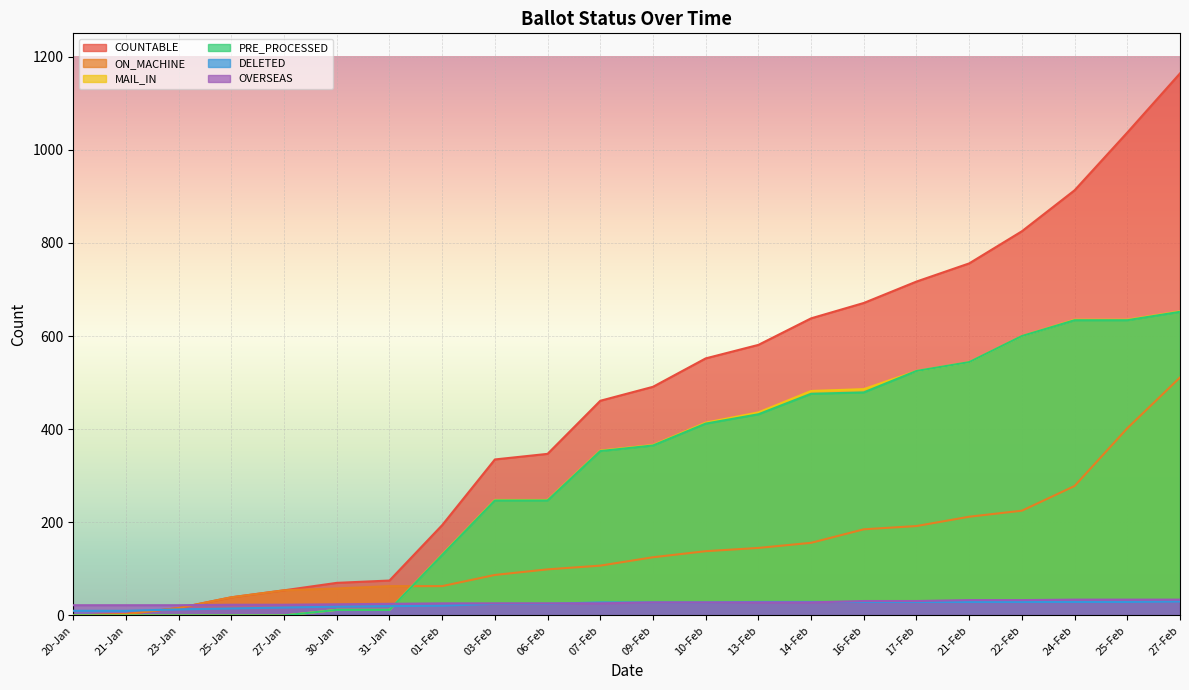

What is the sum of all DELETED values?

521